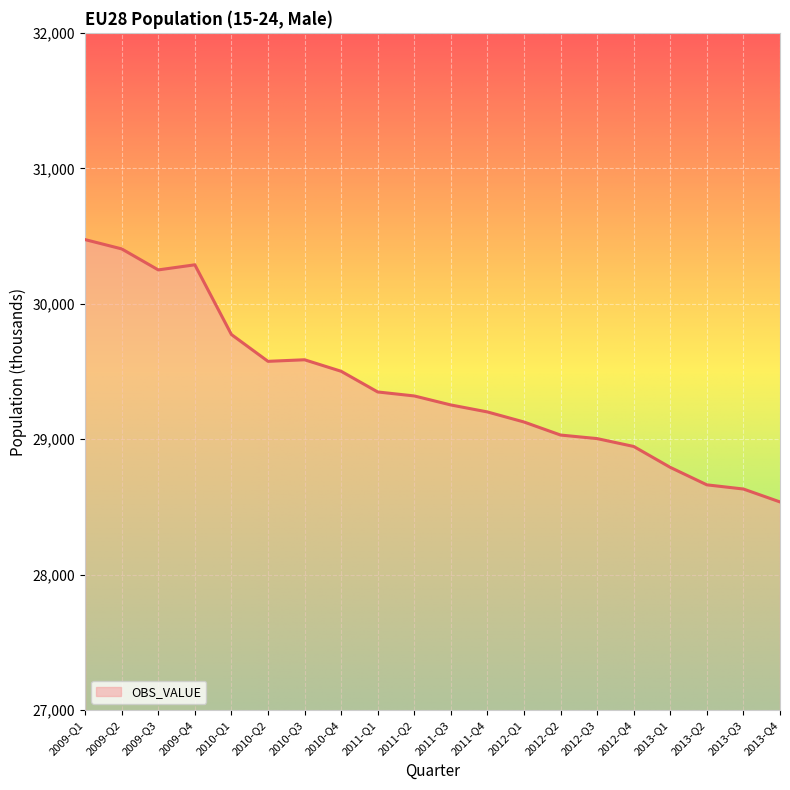

What is the sum of all values?

587717.5